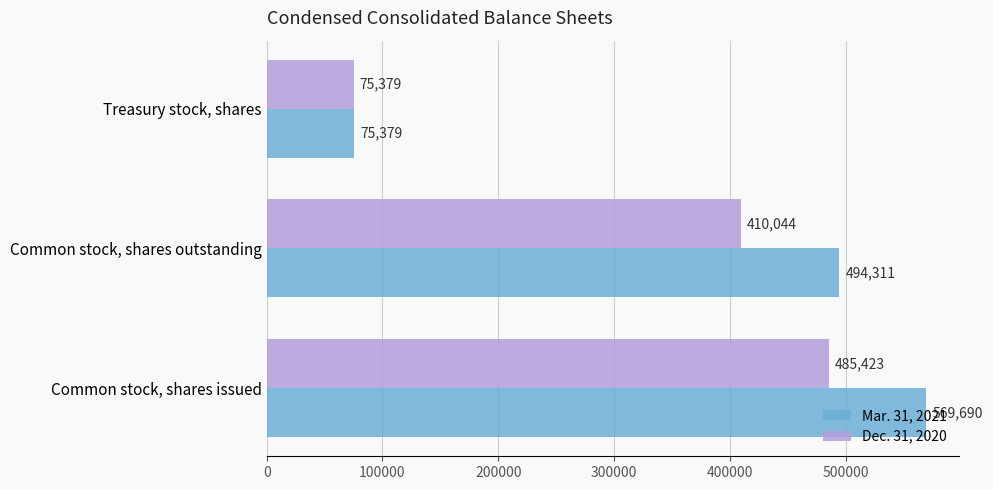

Which series has the largest range (max minus min)?

Mar. 31, 2021